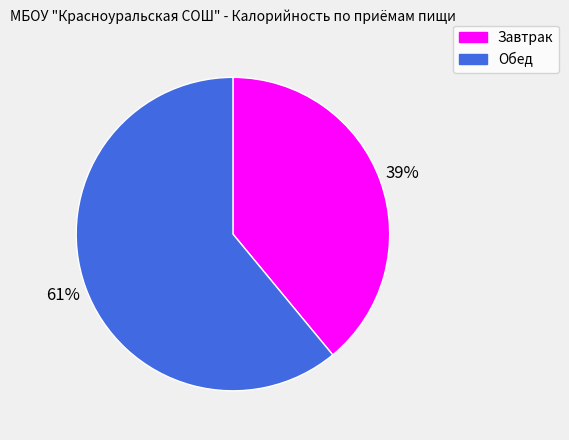

Which category has the biggest portion of the pie?

Обед